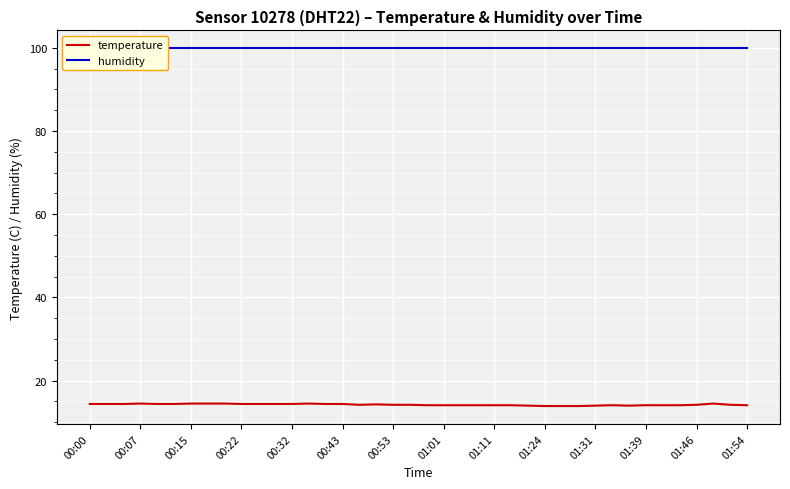

Reading left to right, extract all data points from this chart.

temperature: 14.4	14.4	14.4	14.5	14.4	14.4	14.5	14.5	14.5	14.4	14.4	14.4	14.4	14.5	14.4	14.4	14.2	14.3	14.2	14.2	14.1	14.1	14.1	14.1	14.1	14.1	14.0	13.9	13.9	13.9	14.0	14.1	14.0	14.1	14.1	14.1	14.2	14.5	14.2	14.1
humidity: 99.9	99.9	99.9	99.9	99.9	99.9	99.9	99.9	99.9	99.9	99.9	99.9	99.9	99.9	99.9	99.9	99.9	99.9	99.9	99.9	99.9	99.9	99.9	99.9	99.9	99.9	99.9	99.9	99.9	99.9	99.9	99.9	99.9	99.9	99.9	99.9	99.9	99.9	99.9	99.9